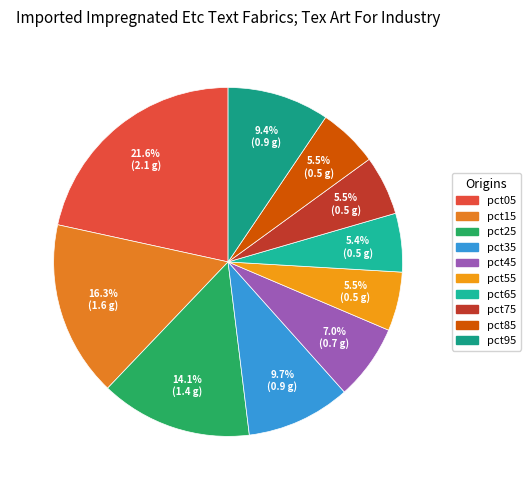

Does pct75 account for over 50% of the chart?

No